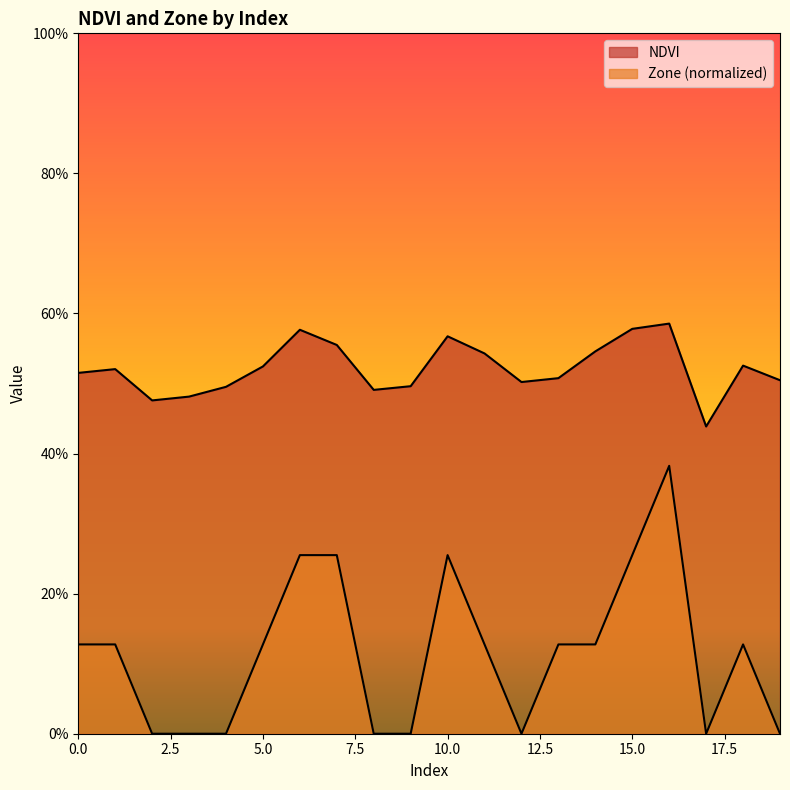

What is the value of the NDVI point at the 13th from the left?

0.5